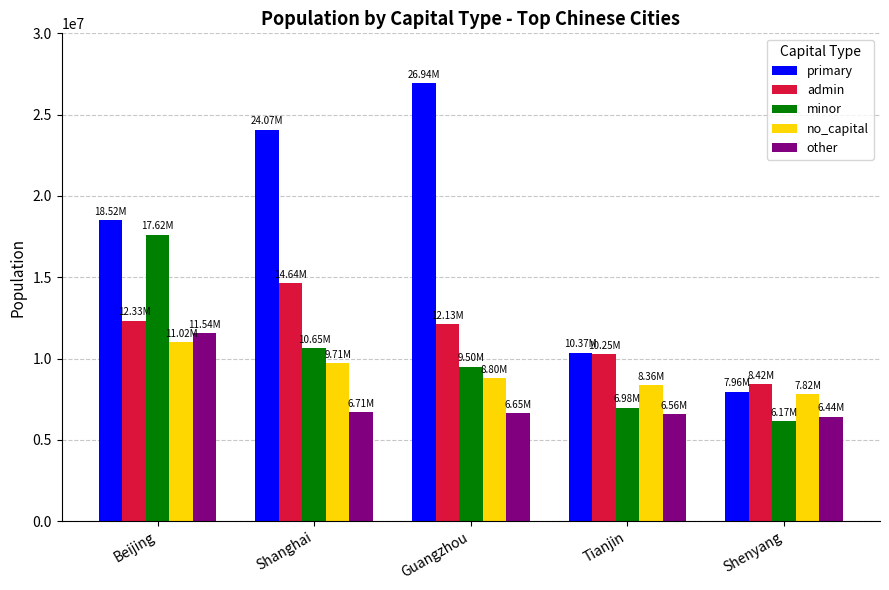

Which series changed the most between Beijing and Shanghai?

minor